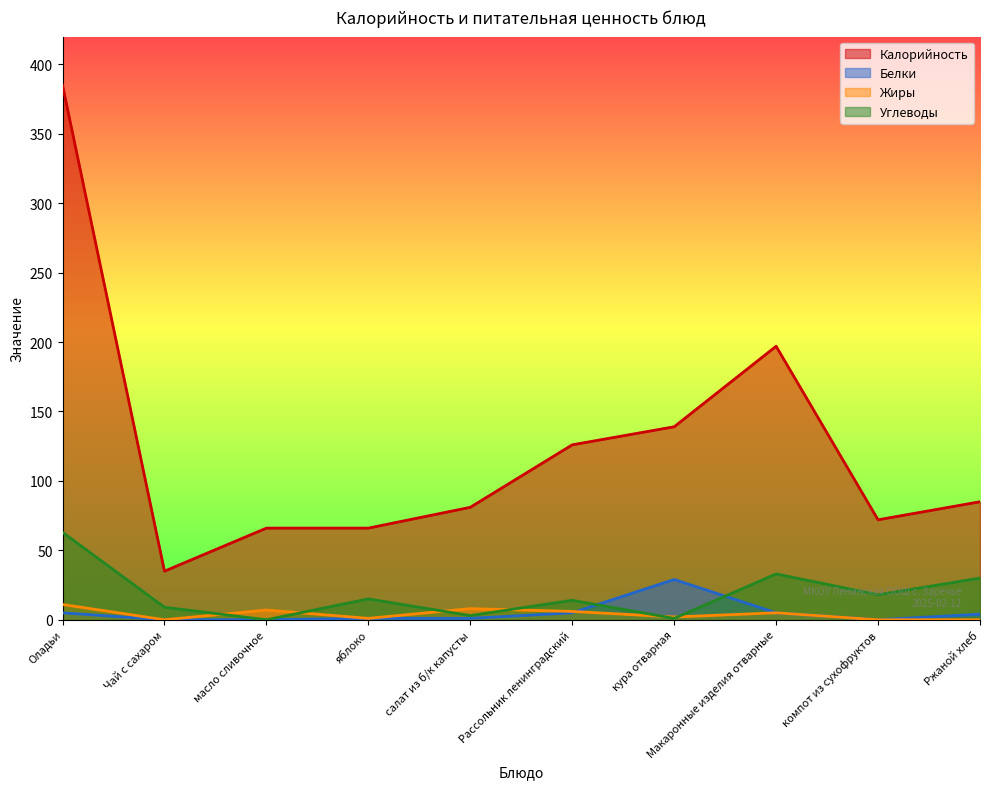

Which has a higher value, компот из сухофруктов or Оладьи?

Оладьи